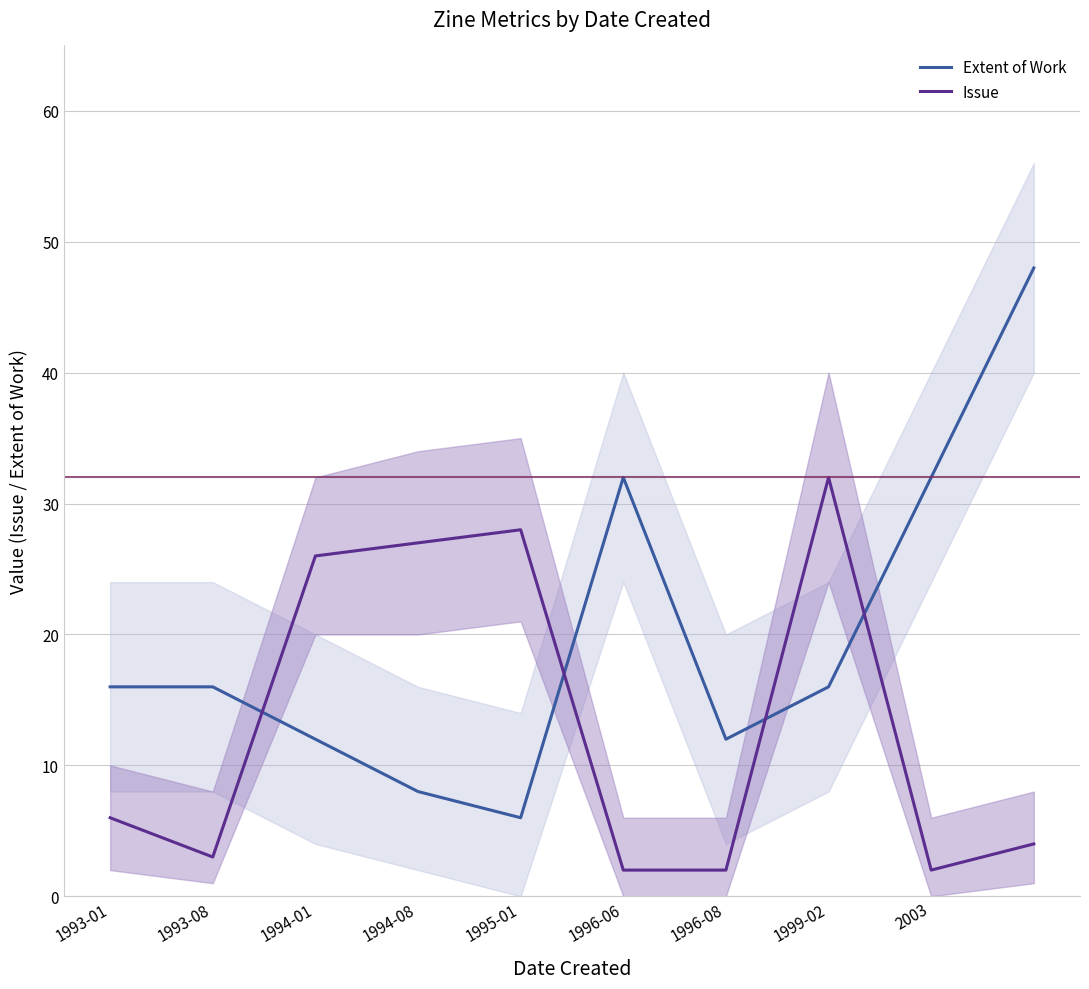

What is the minimum value shown in the chart?

2